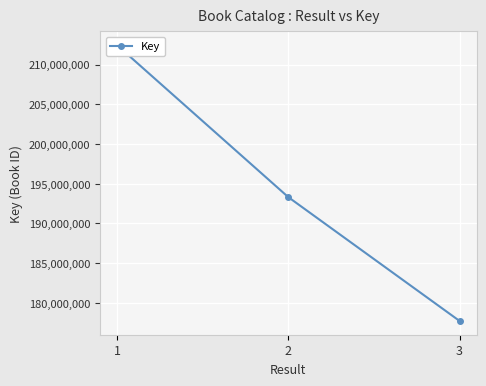

What is the smallest value displayed?

177714975